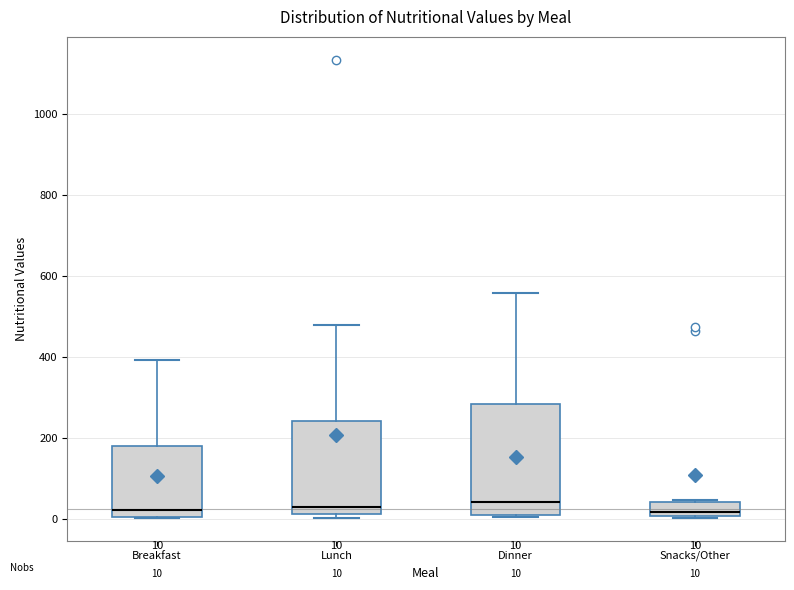

Comparing the boxes themselves (not the whiskers), which one is the tallest?

Dinner